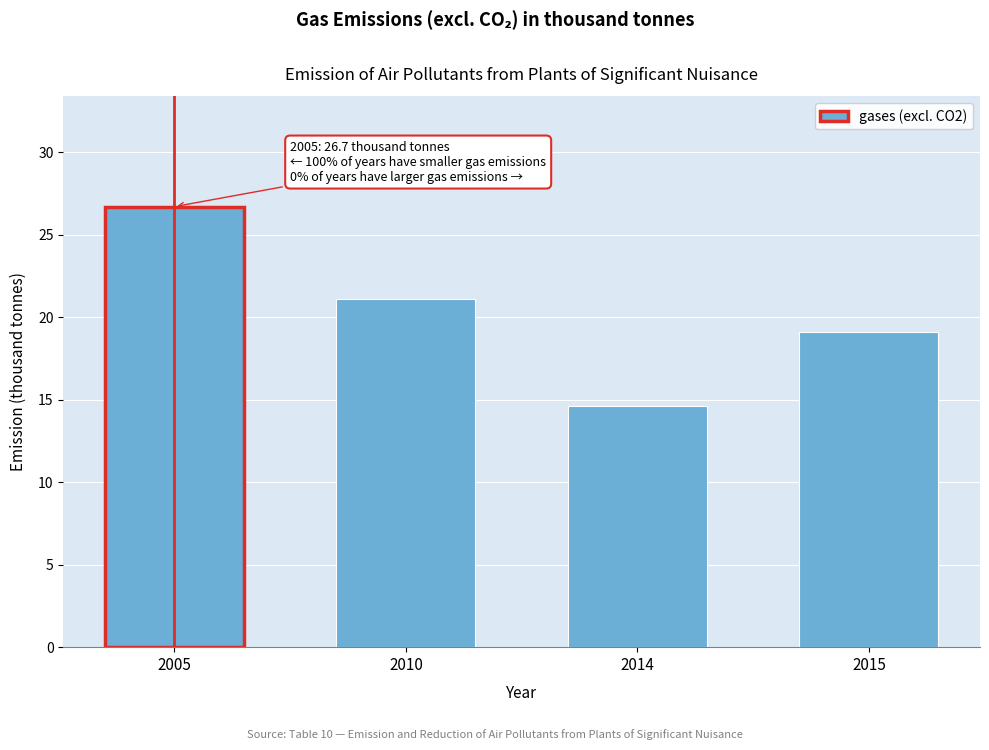

Reading left to right, extract all data points from this chart.

26.7	21.1	14.6	19.1